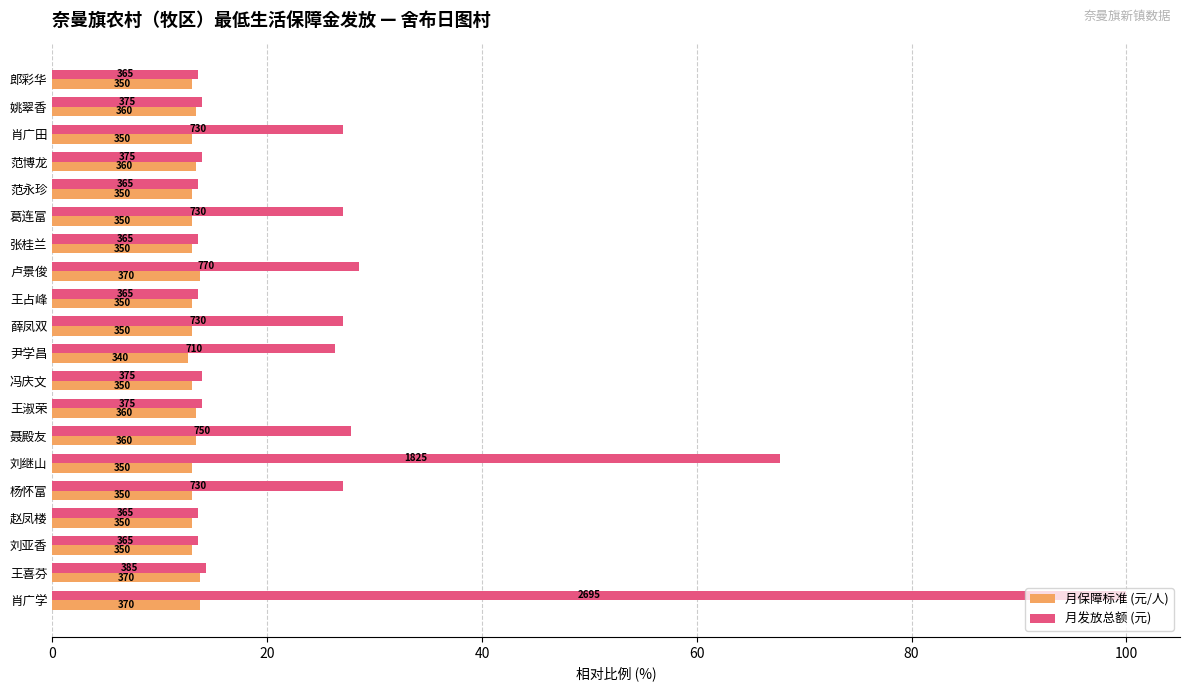

List the series in order of their overall mean, lowest first.

月保障标准 (元/人), 月发放总额 (元)